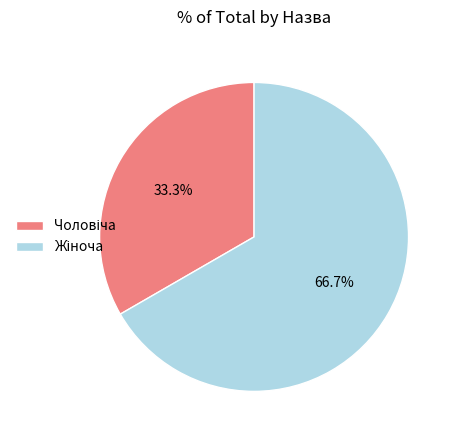

To the nearest percent, what is the difference between the largest and smallest slice percentages?

33%